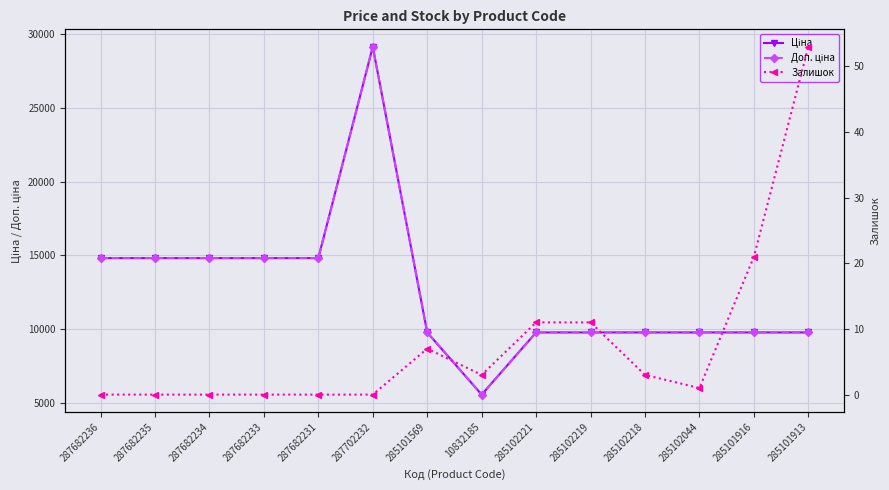

Is it true that Доп. ціна equals 13474.3 at 285102044?

False